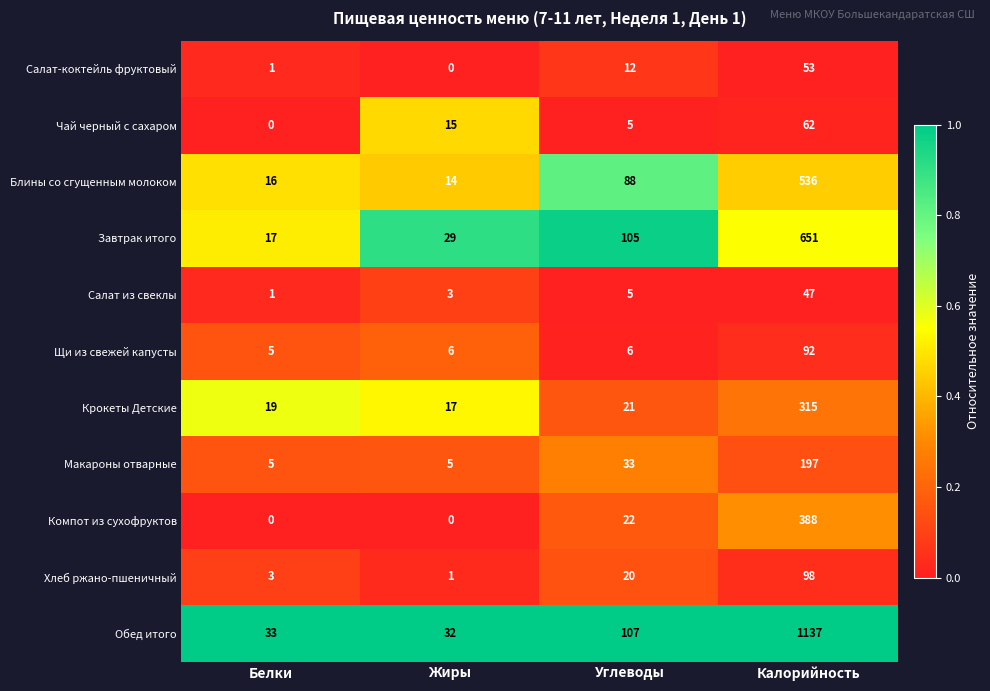

At which category is the sum across all series the highest?

Калорийность